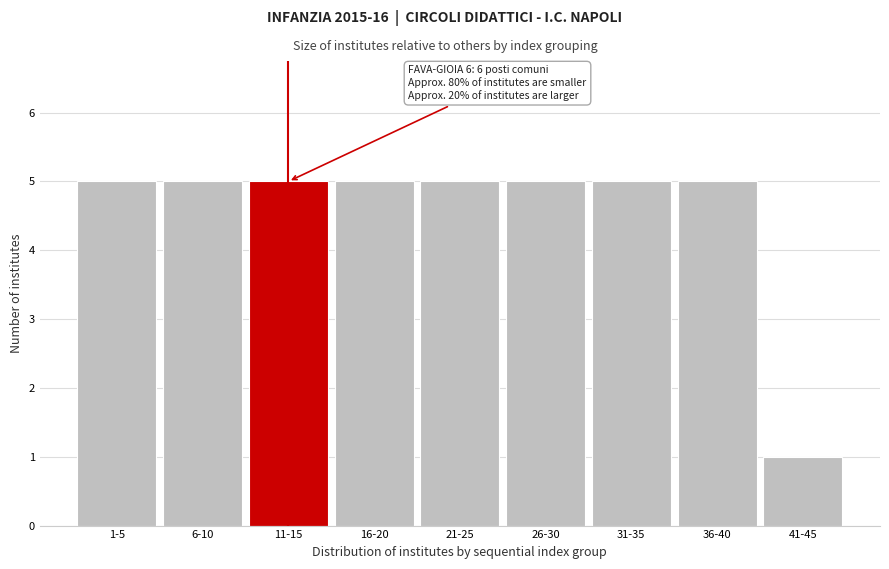

Reading left to right, transcribe all the data shown in this chart.

1-5=5	6-10=5	11-15=5	16-20=5	21-25=5	26-30=5	31-35=5	36-40=5	41-45=1